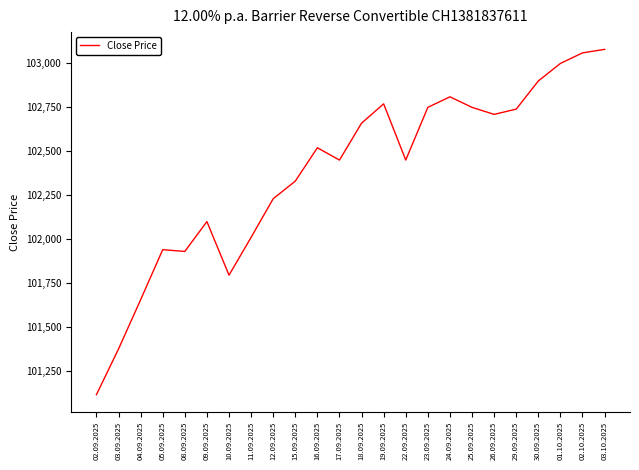

The value at 19.09.2025 is 32719. True or false?

False